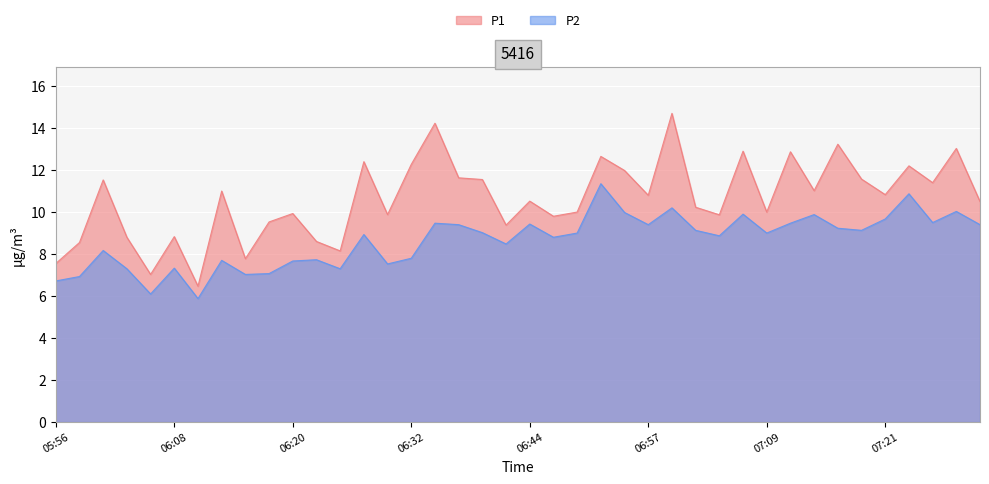

The value of P1 at 06:47 is 9.8. True or false?

True